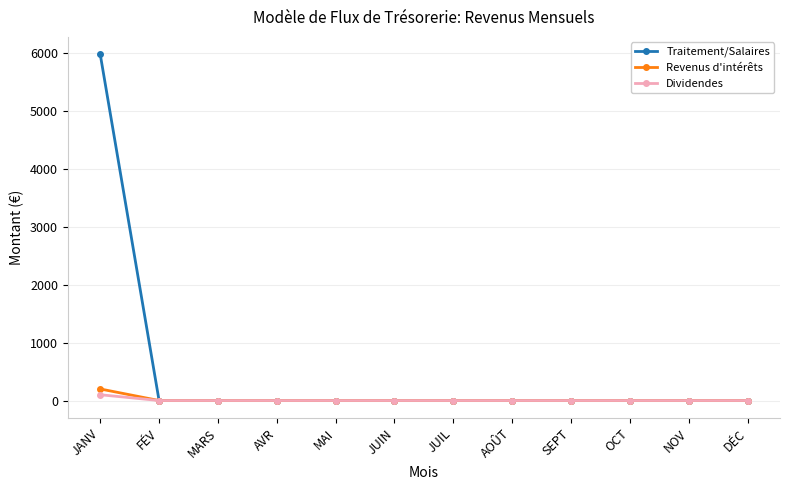

What is the maximum value for Traitement/Salaires?

5987